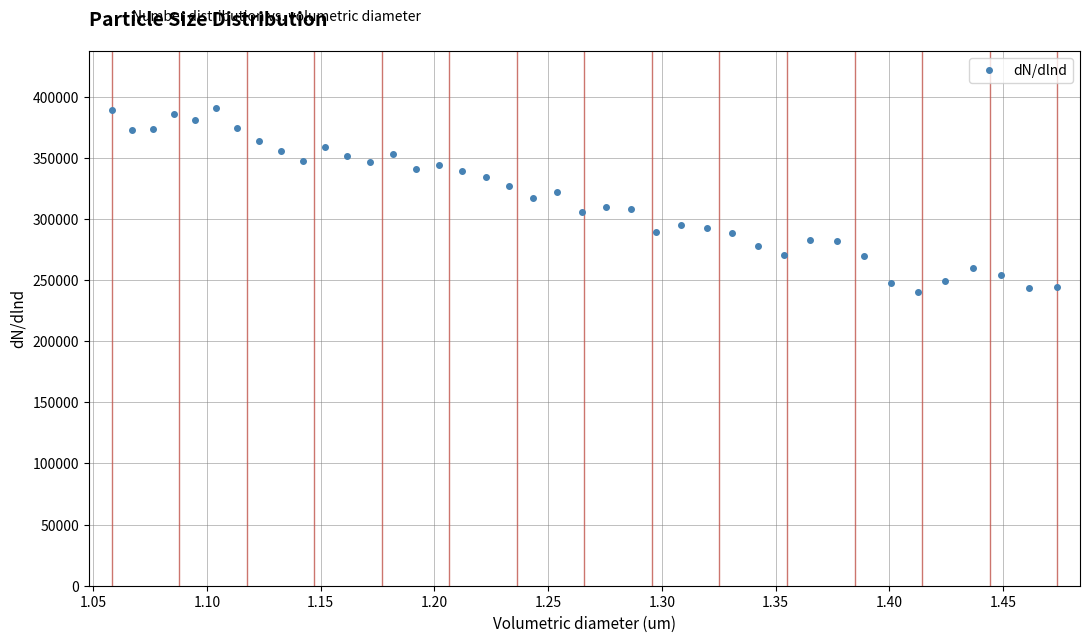

True or false: there are more than 1 points higher than both neighbors.

True